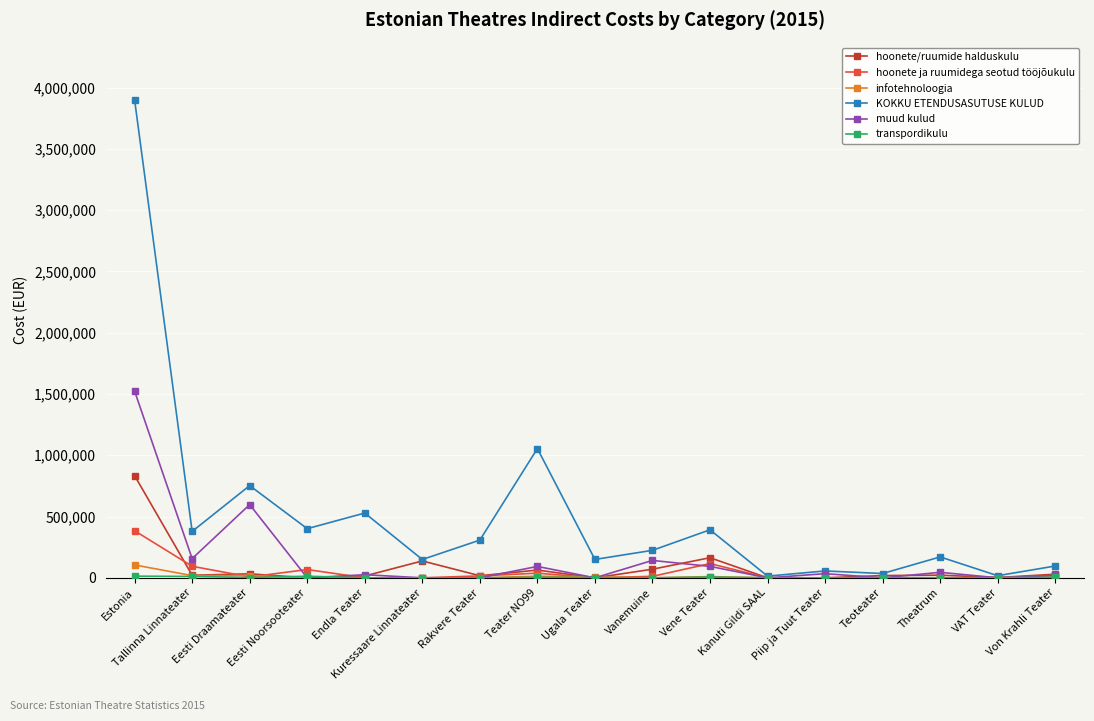

True or false: KOKKU ETENDUSASUTUSE KULUD has more than 1 points higher than both neighbors.

True